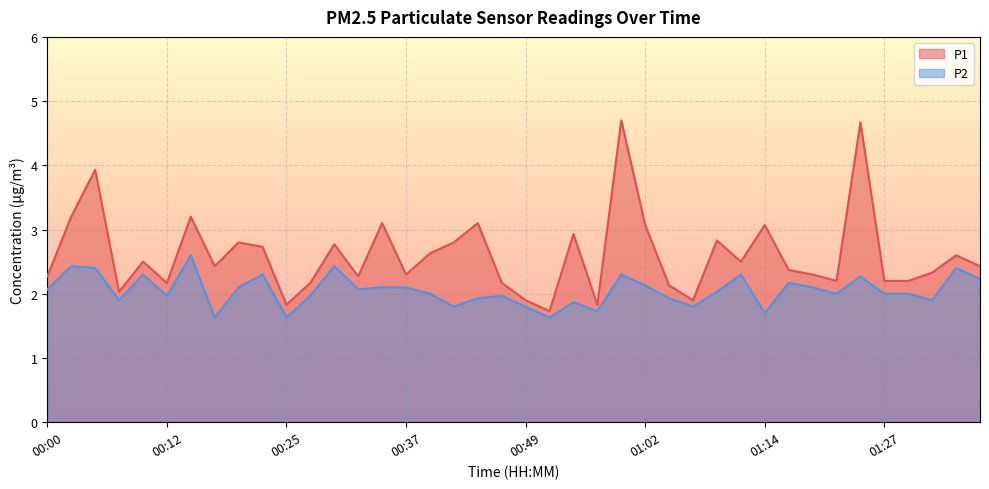

What is the maximum value for P1?

4.7